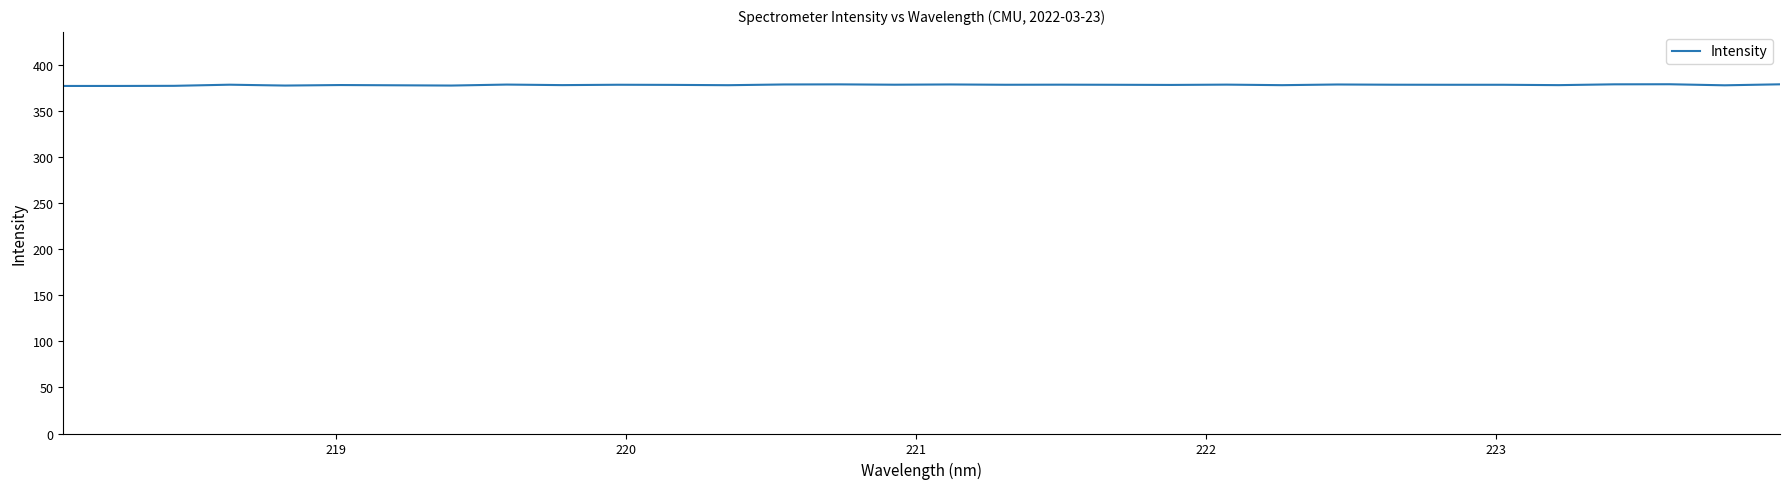

What is the minimum value shown in the chart?

376.9